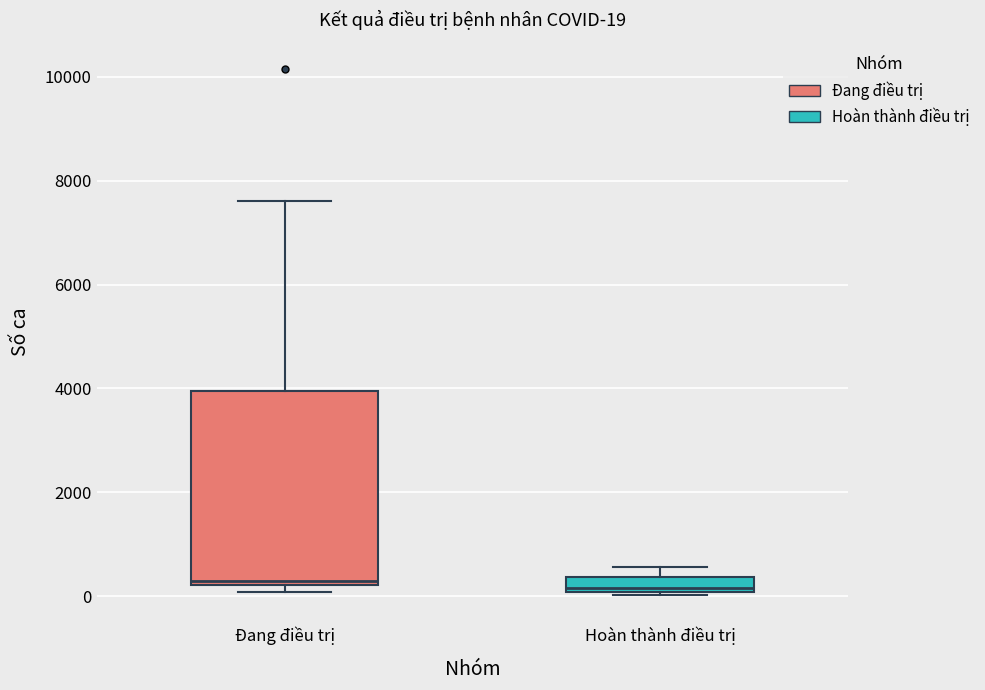

Comparing the boxes themselves (not the whiskers), which one is the tallest?

Đang điều trị